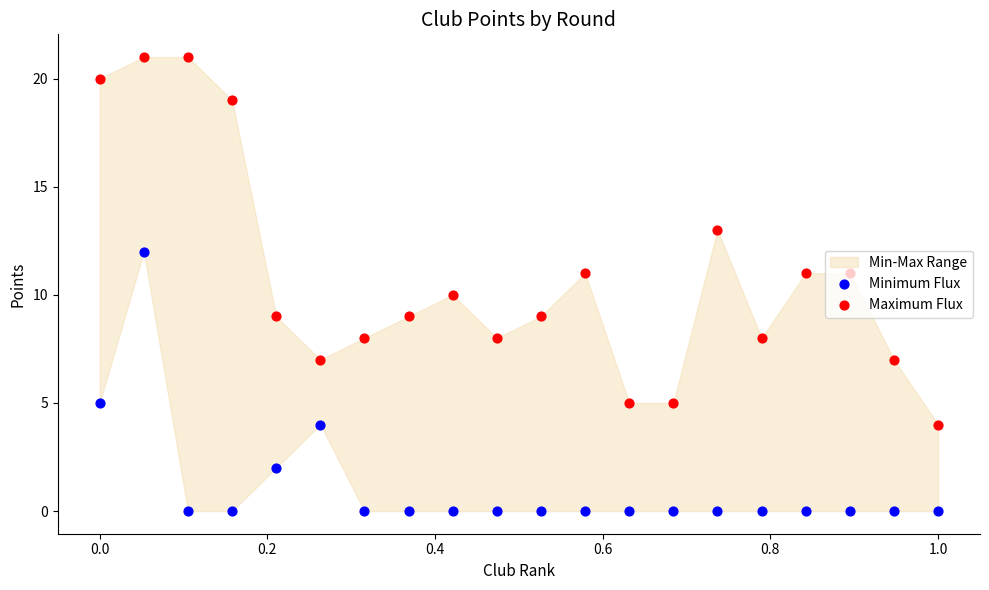

Which series reaches the maximum Y coordinate?

Maximum Flux